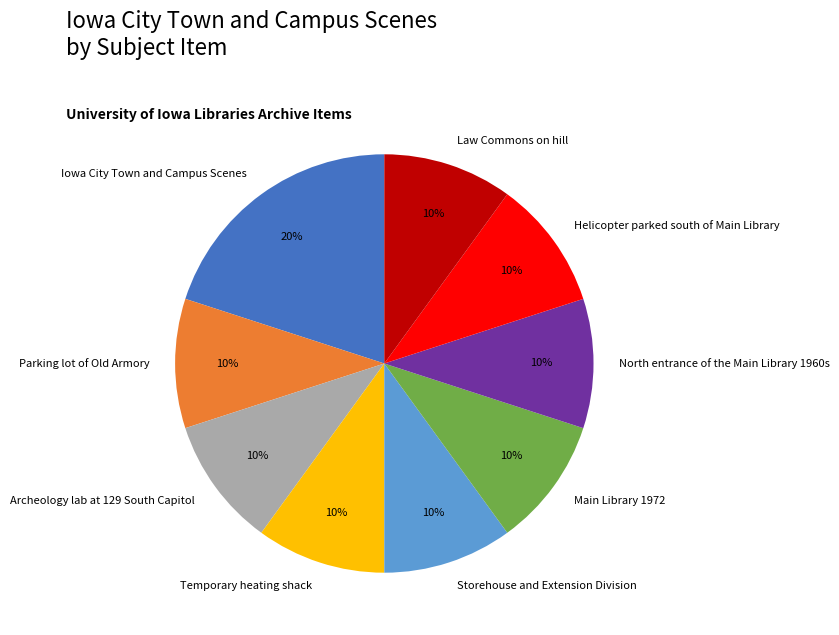

Is Storehouse and Extension Division the majority of the pie?

No